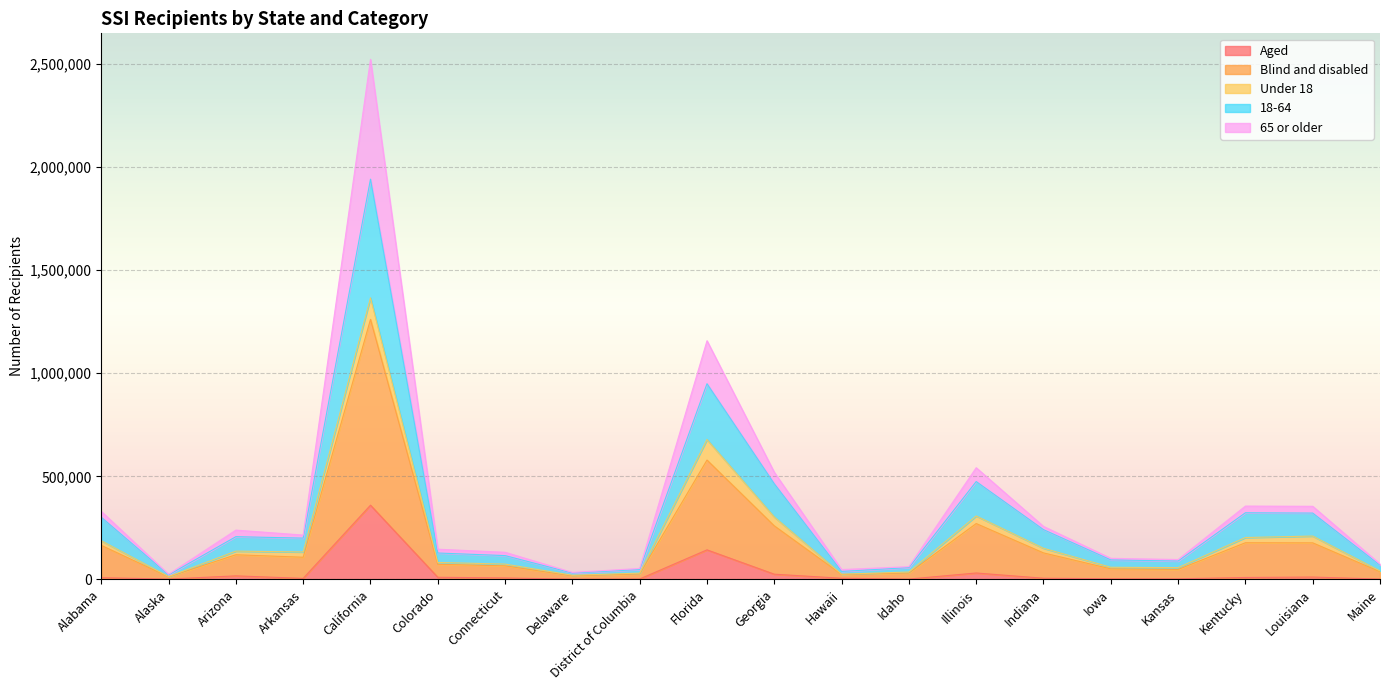

At which category is the sum across all series the highest?

California